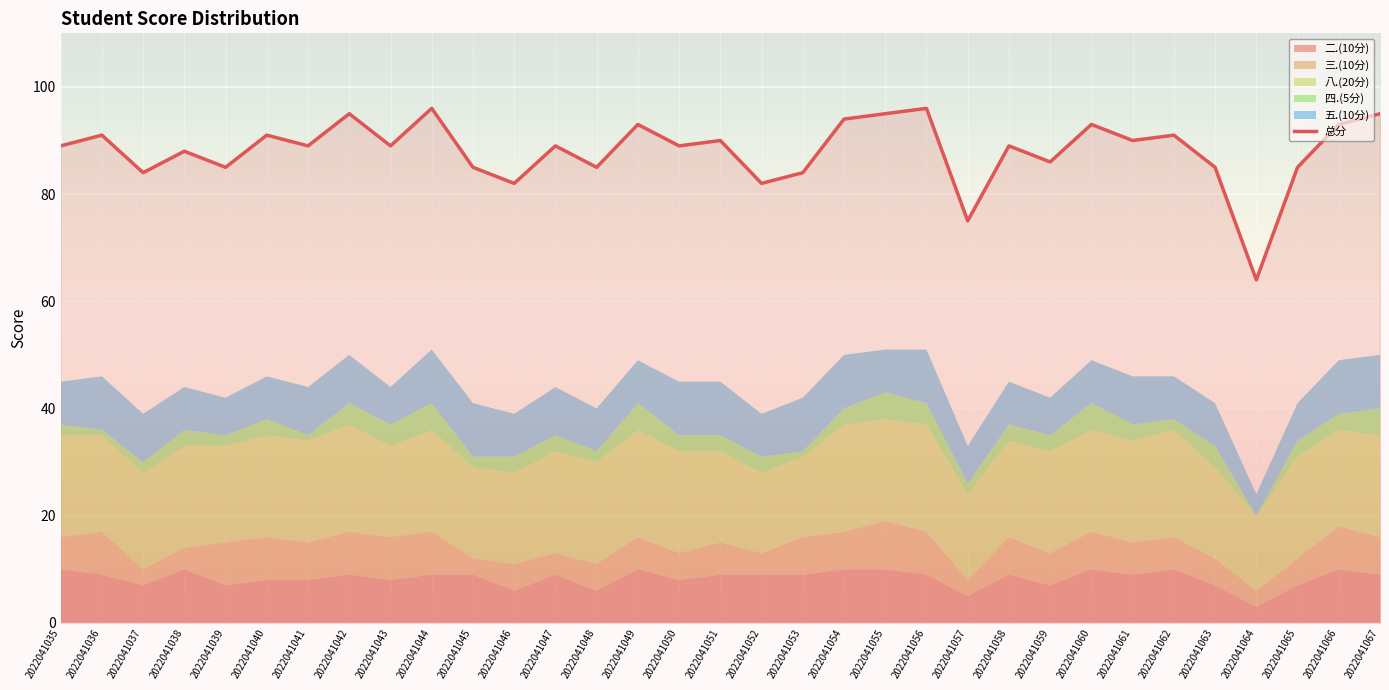

Reading right to left, transcribe all the data shown in this chart.

95	93	85	64	85	91	90	93	86	89	75	96	95	94	84	82	90	89	93	85	89	82	85	96	89	95	89	91	85	88	84	91	89